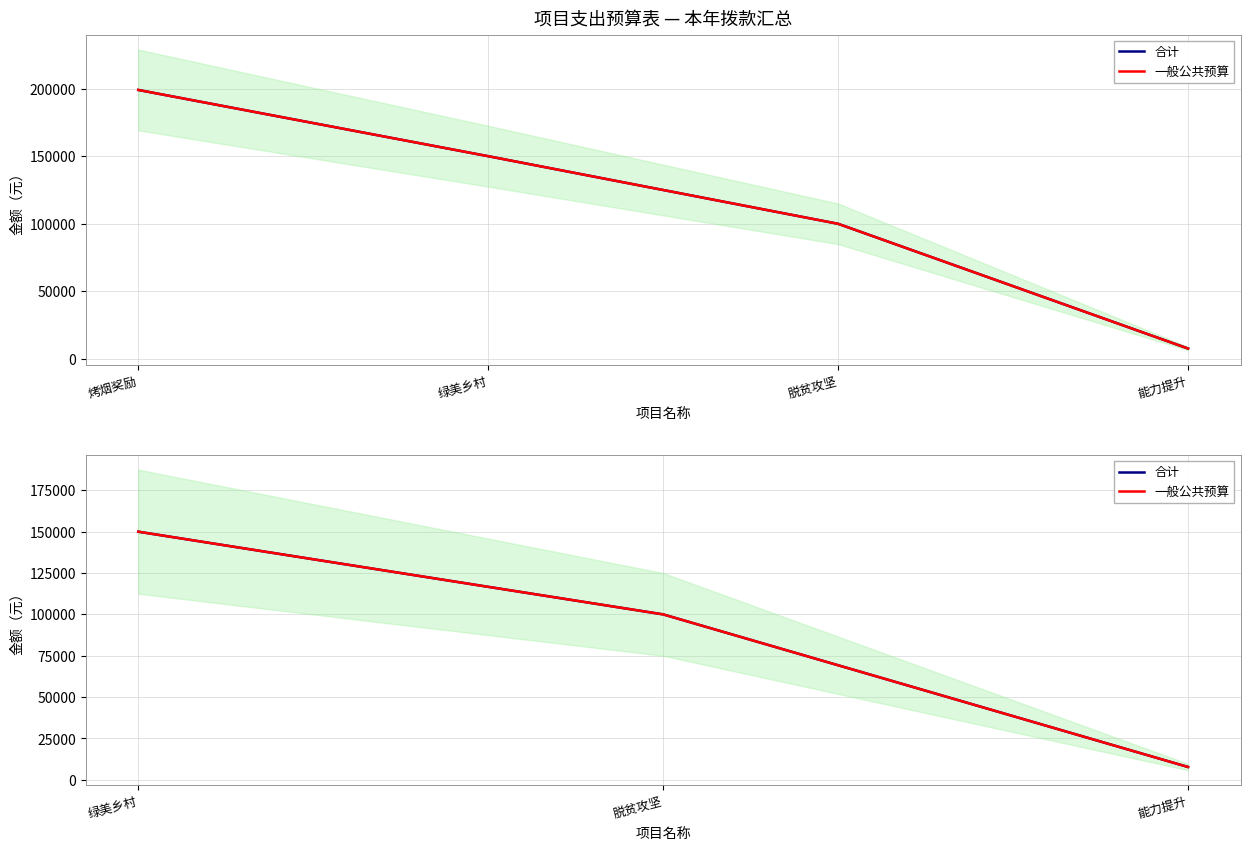

What is the average value of the 一般公共预算 series?

85917